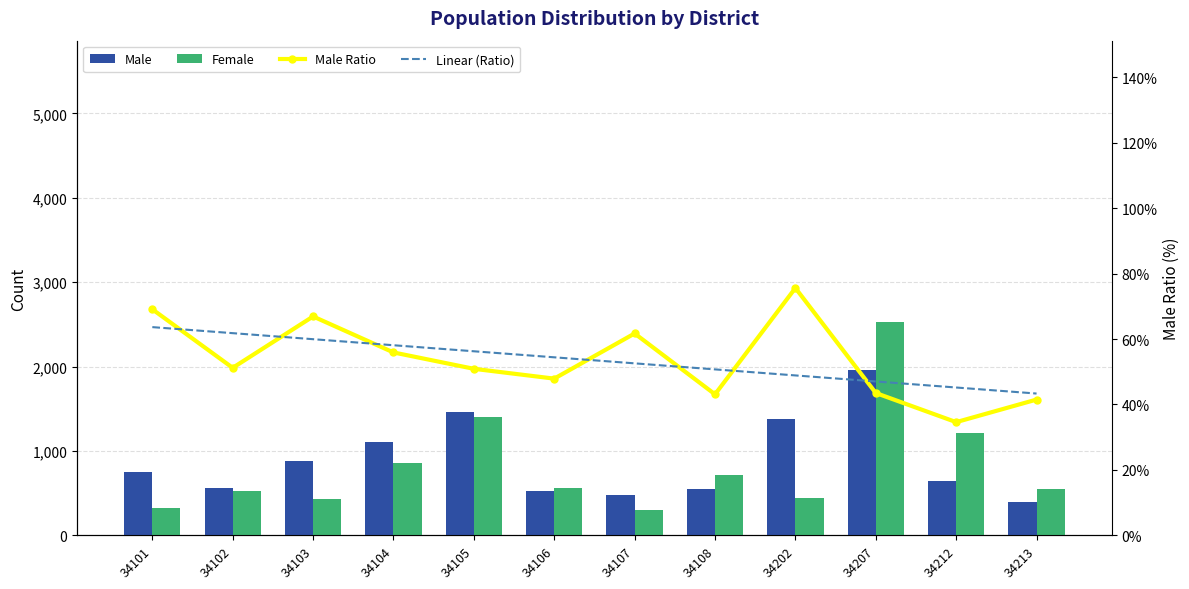

Which has a higher value, 34104 or 34212?

34104